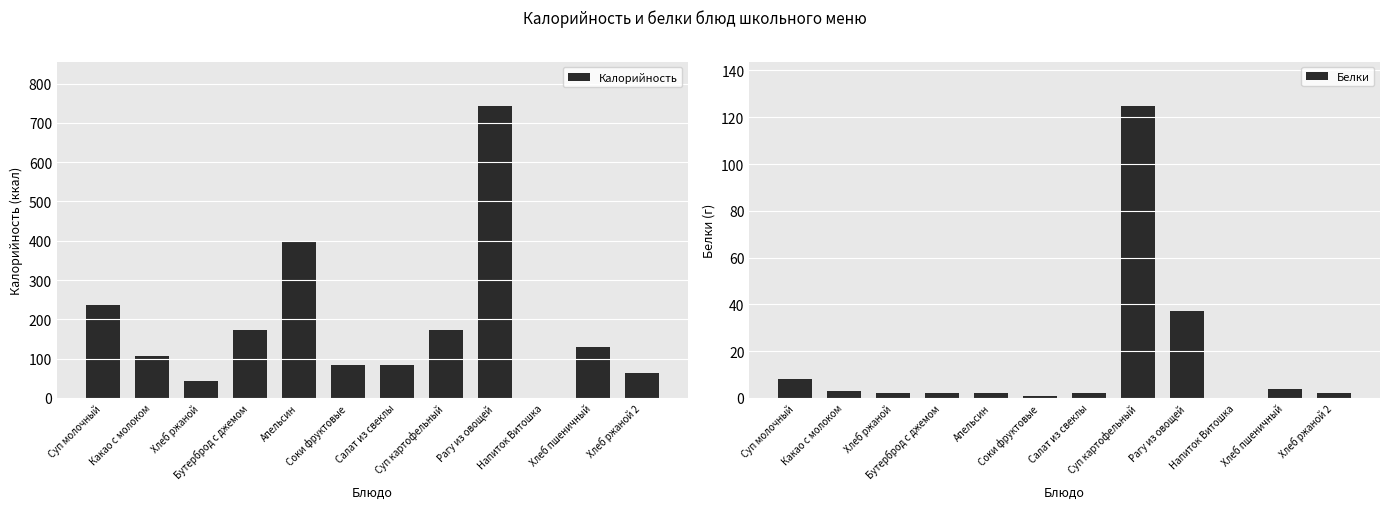

What is the value of the Калорийность bar at the 6th from the left?

83